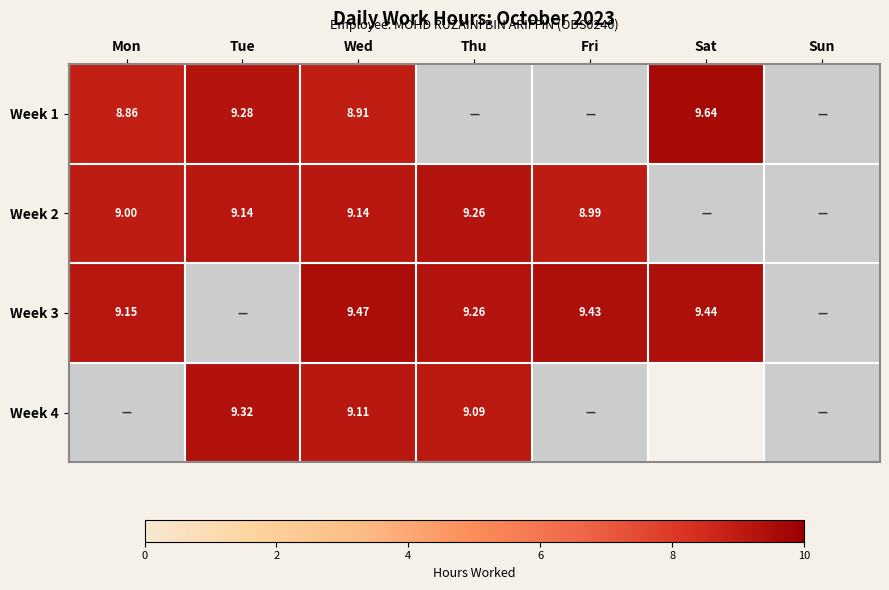

Between Mon and Thu, which series saw the biggest shift?

Week 2